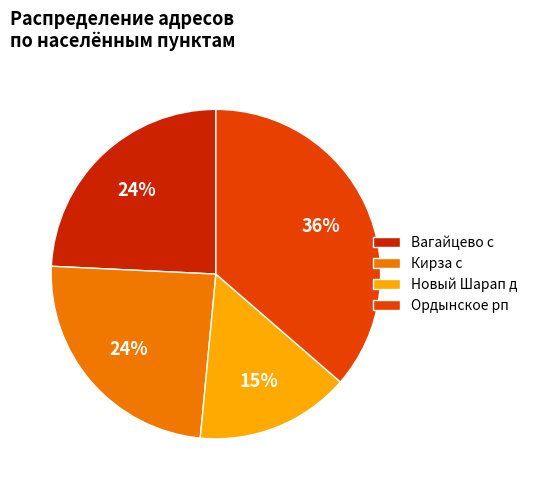

To the nearest percent, what portion does Кирза с represent?

24%